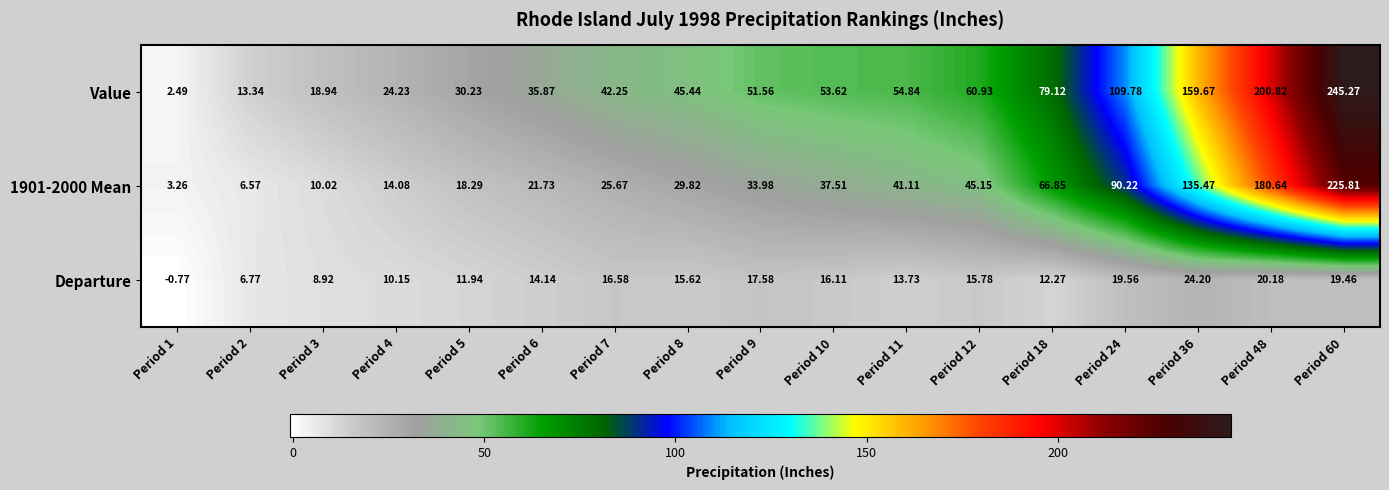

List the series in order of their peak value, highest first.

Value, 1901-2000 Mean, Departure